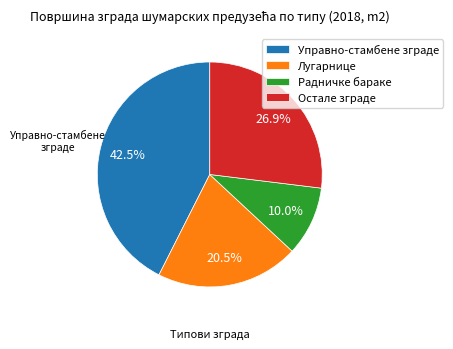

The Лугарнице slice represents 10% of the pie. True or false?

False